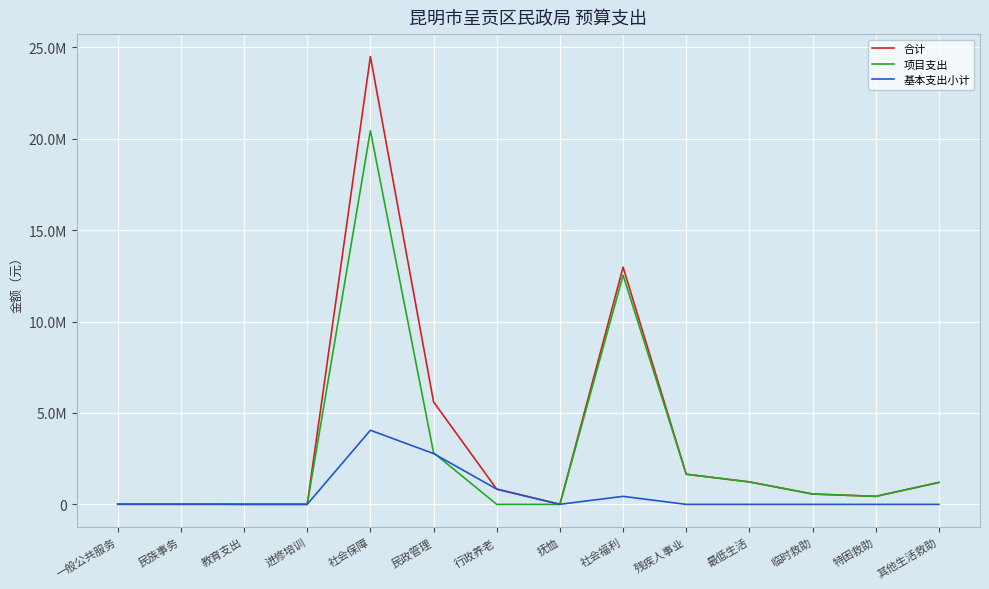

What are all the series names shown in the legend?

合计, 项目支出, 基本支出小计